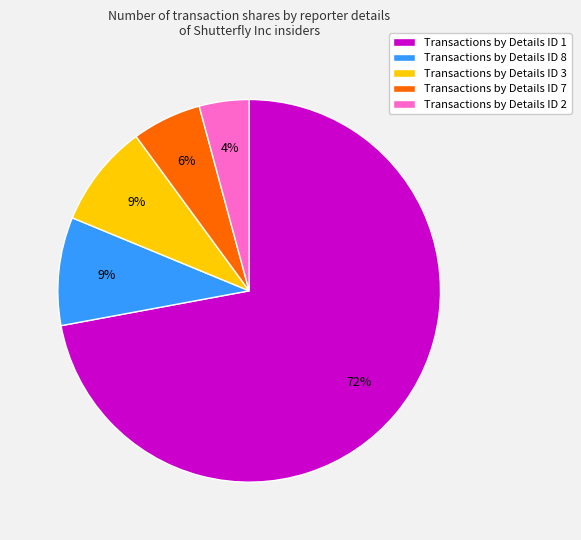

Is there a majority slice in this chart?

Yes